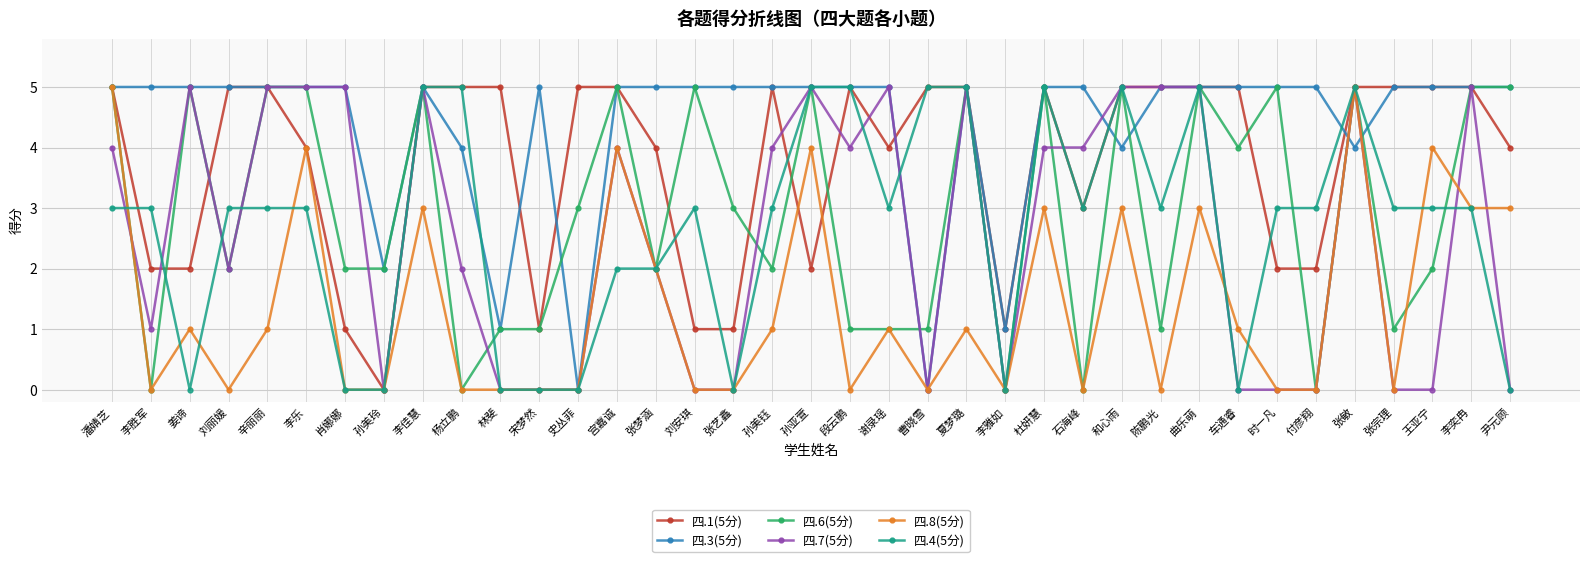

True or false: 四.8(5分) has more than 0 points higher than both neighbors.

True